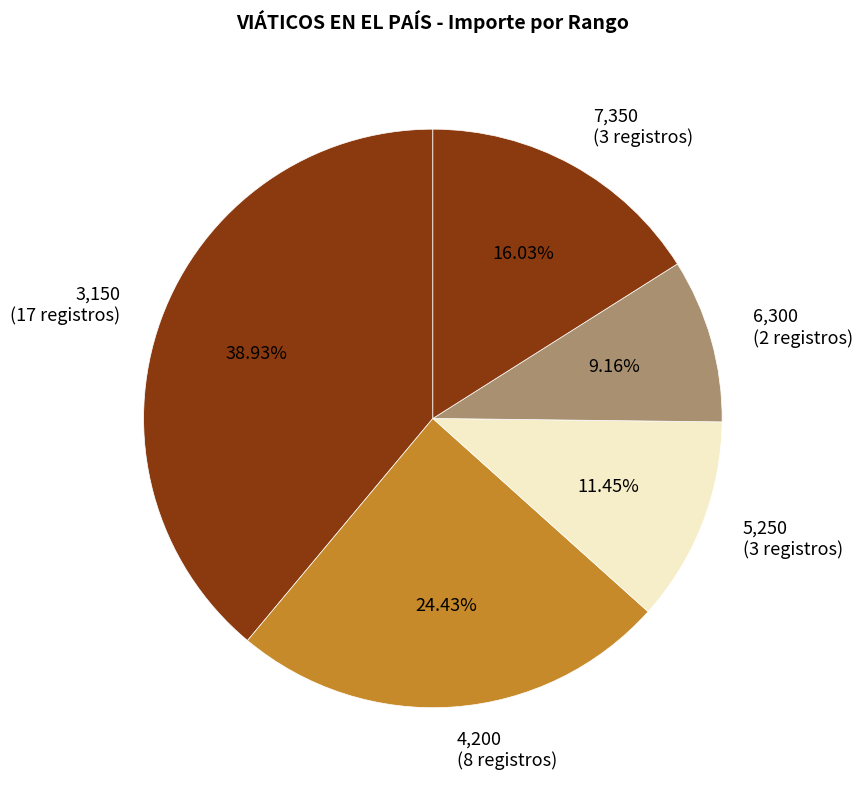

Is there any slice that represents more than half of the pie?

No